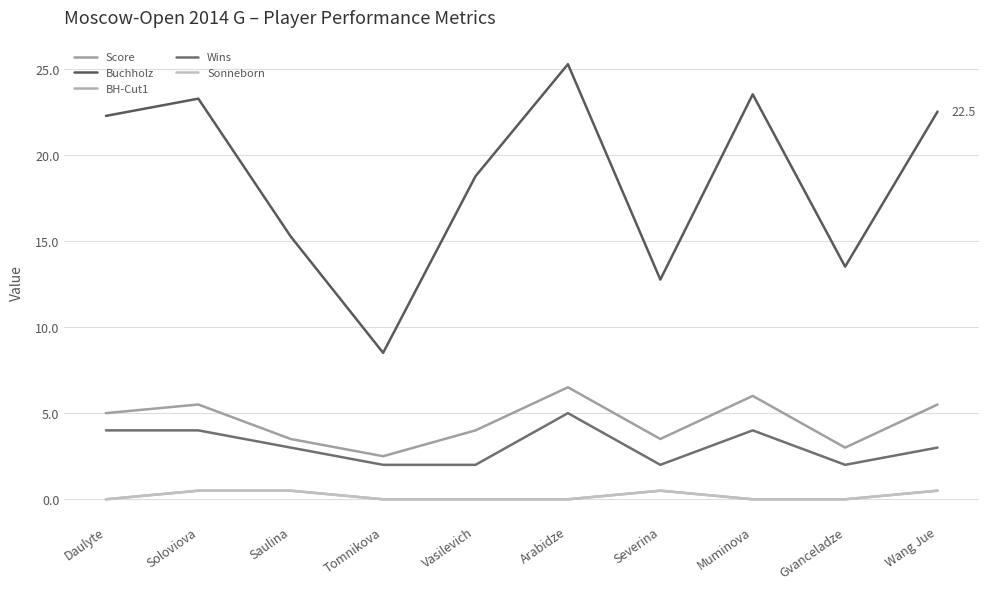

Does the chart display data point markers on the line(s)?

No